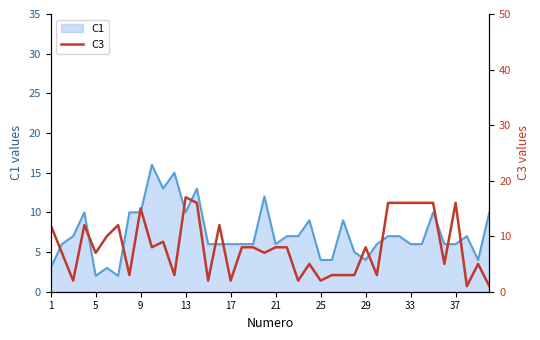

The value of C1 at 25 is 4. True or false?

True